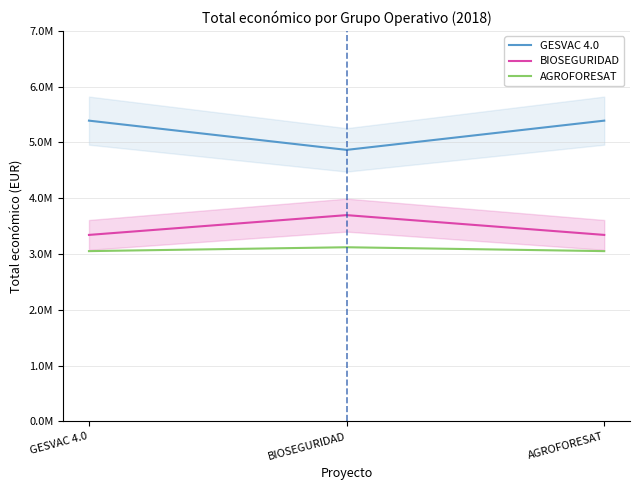

What is the total value across all series at GESVAC 4.0?

11784423